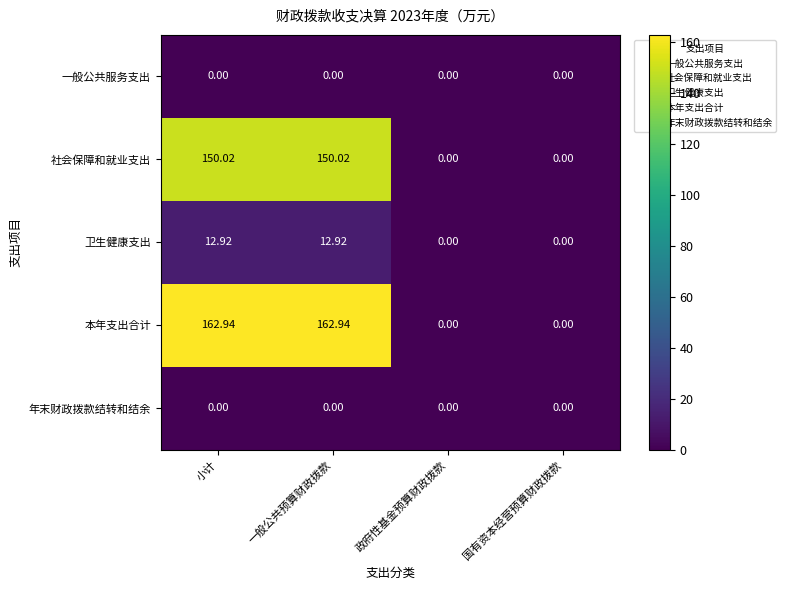

Which series has the largest range (max minus min)?

本年支出合计